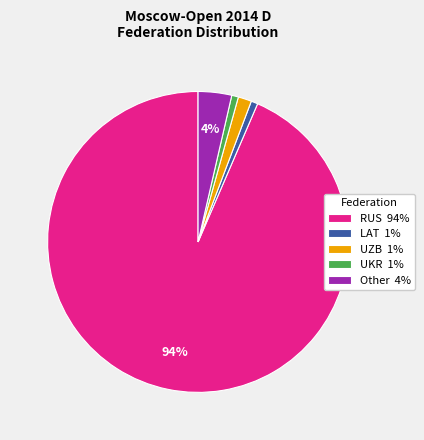

To the nearest percent, what is the average slice percentage?

20%